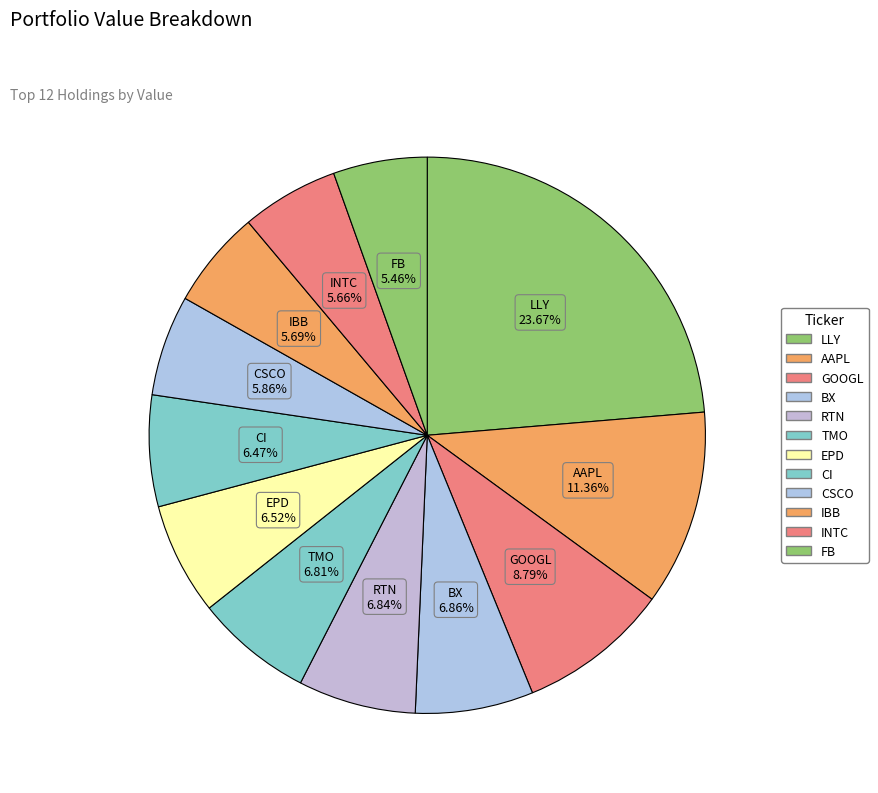

Is it true that LLY is 24% of the pie?

True